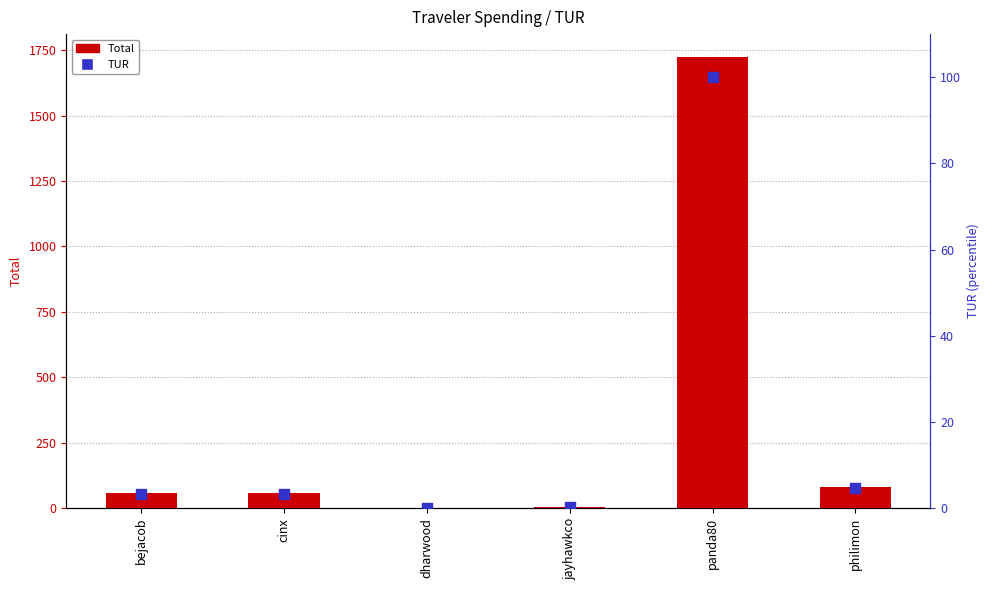

What are all the series names shown in the legend?

Total, TUR